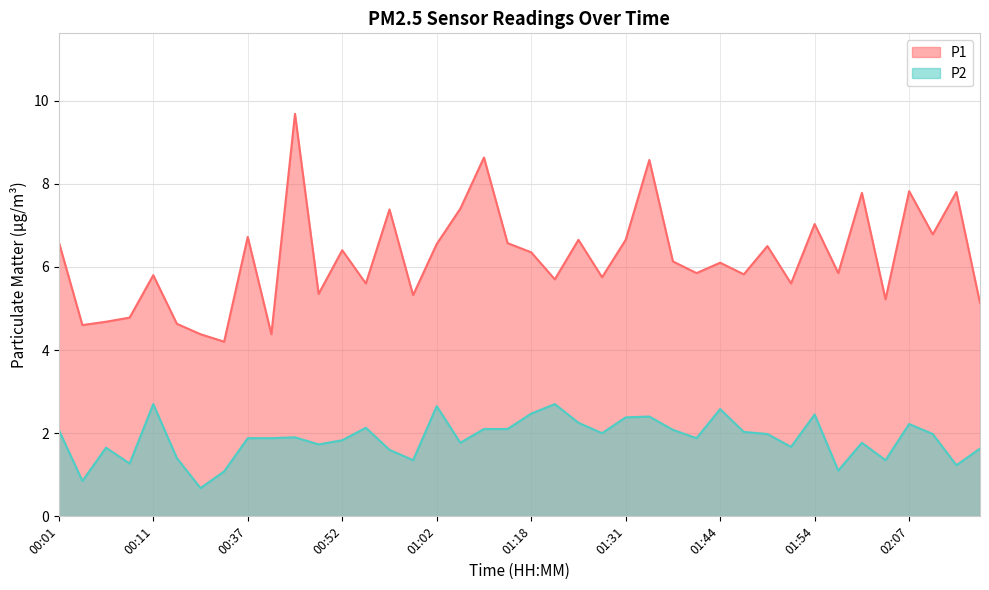

Rank the categories by P1 value from highest to lowest.

00:44, 01:10, 01:34, 02:07, 02:12, 02:00, 01:07, 00:57, 01:54, 02:09, 00:37, 01:23, 01:31, 00:01, 01:16, 01:02, 01:49, 00:52, 01:18, 01:36, 01:44, 01:38, 01:57, 01:46, 00:11, 01:26, 01:21, 00:55, 01:51, 00:49, 01:00, 02:04, 02:14, 00:09, 00:06, 00:14, 00:04, 00:16, 00:39, 00:24